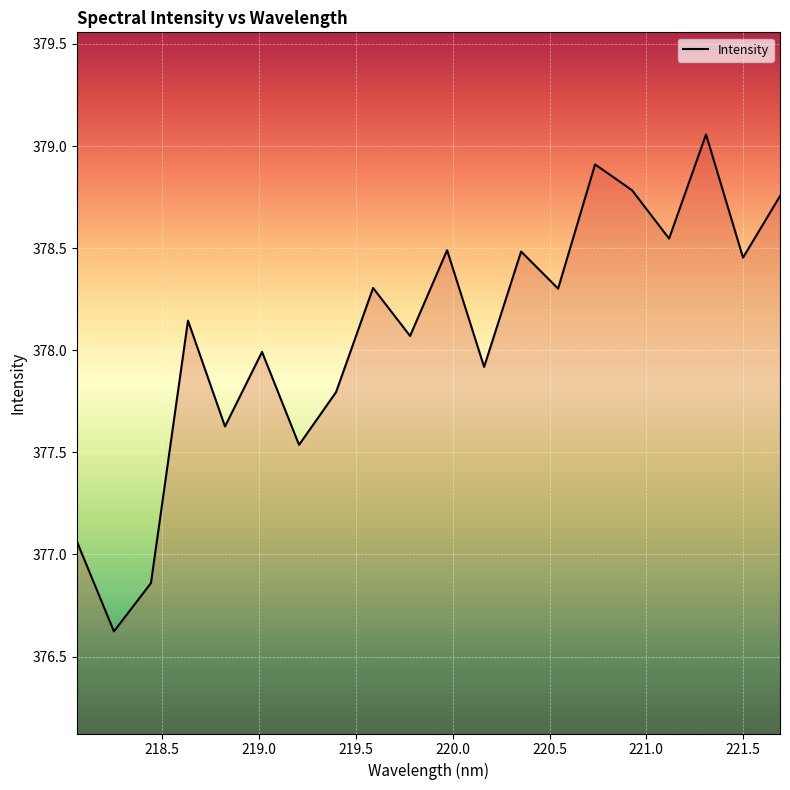

What is the difference between the maximum and minimum values?

2.4